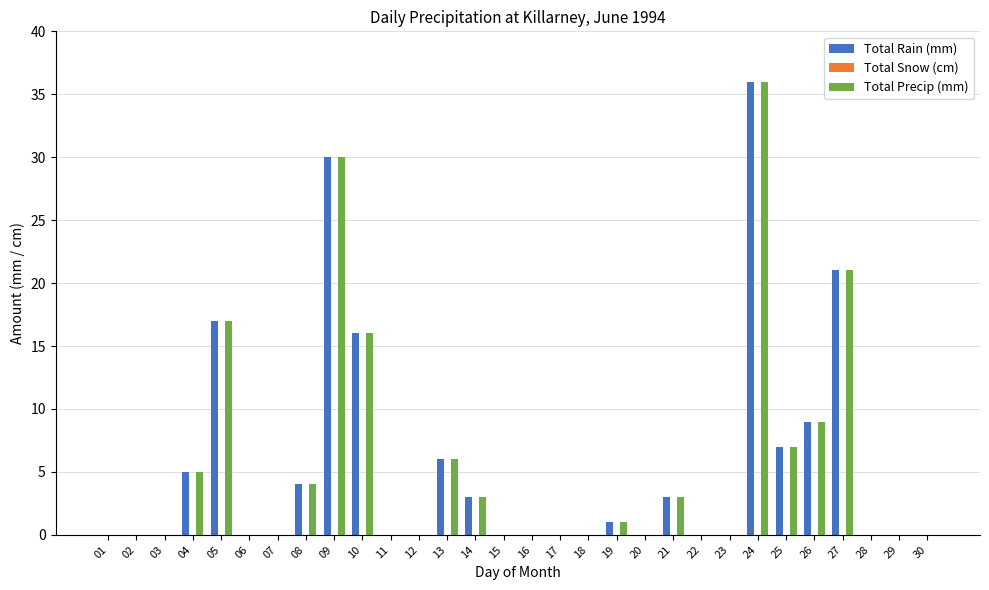

True or false: Total Precip (mm) has a value of 6 at 08.

False